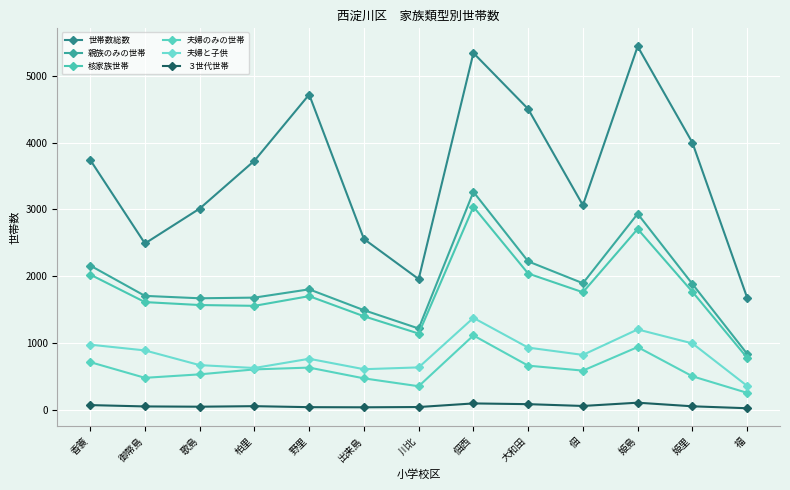

True or false: 夫婦と子供 and 核家族世帯 intersect in this chart.

False